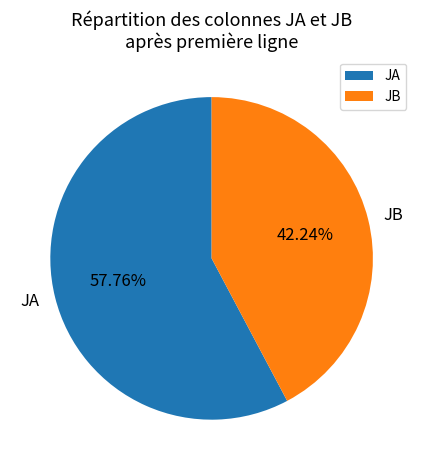

What percentage is the JA slice, to the nearest percent?

58%